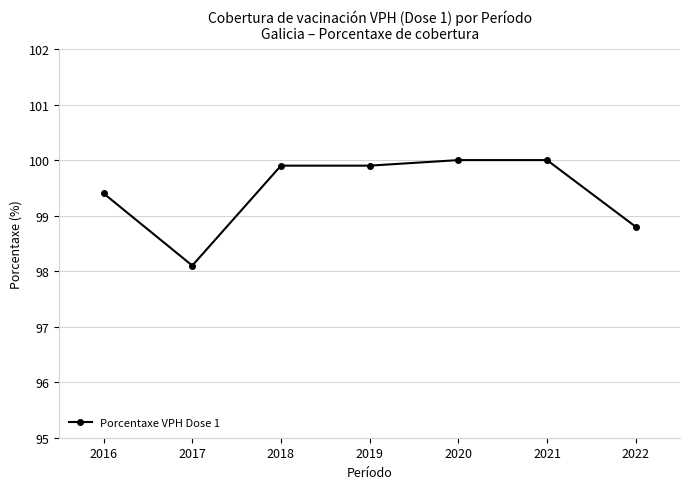

How many values exceed 99?

5